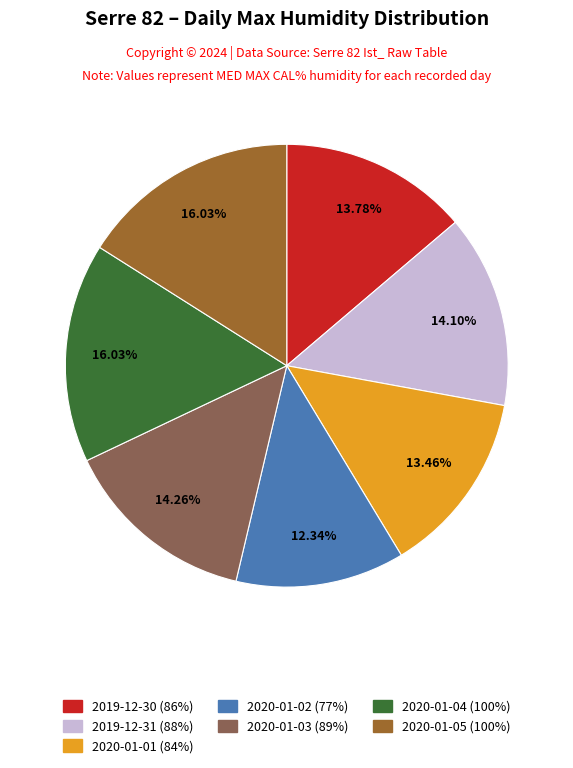

Does any single category account for the majority?

No